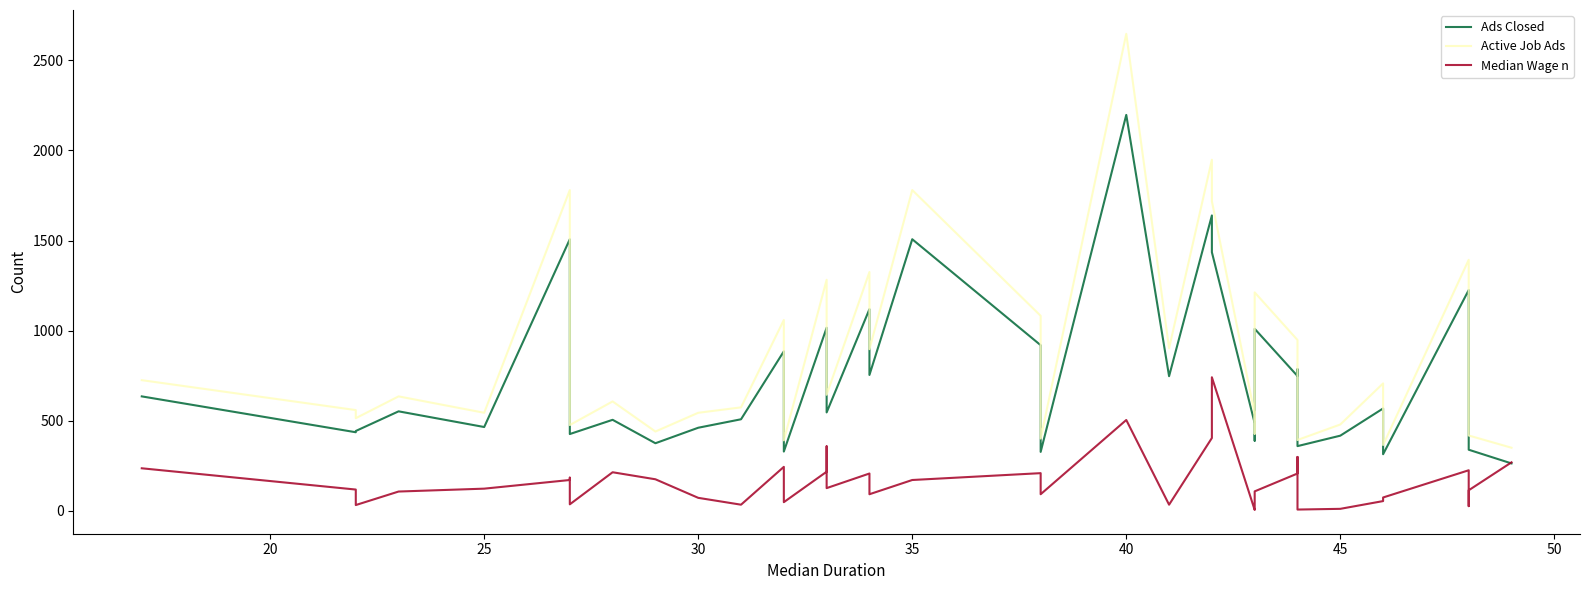

Reading left to right, list all the values displayed in this chart.

Ads Closed: 635	436	443	552	465	1507	804	426	505	375	461	508	885	329	1016	788	546	1119	754	1507	919	327	2197	747	1639	1435	486	389	1010	748	786	584	359	417	568	314	1225	356	339	263
Active Job Ads: 725	559	514	635	544	1780	905	476	607	440	544	574	1059	391	1282	917	644	1325	897	1780	1082	401	2647	902	1948	1718	537	428	1212	948	922	688	393	479	707	365	1393	444	418	350
Median Wage n: 236	118	32	107	123	171	184	36	214	175	72	34	244	48	217	358	126	207	92	171	209	92	504	34	404	741	5	6	108	207	299	121	7	11	54	74	225	26	114	269